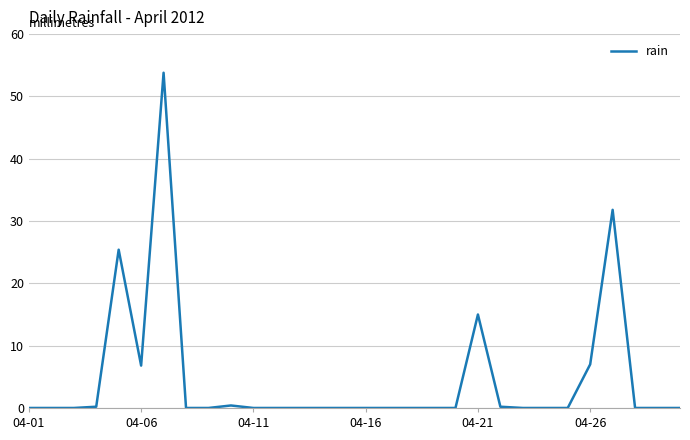

Does the chart have visible grid lines?

Yes